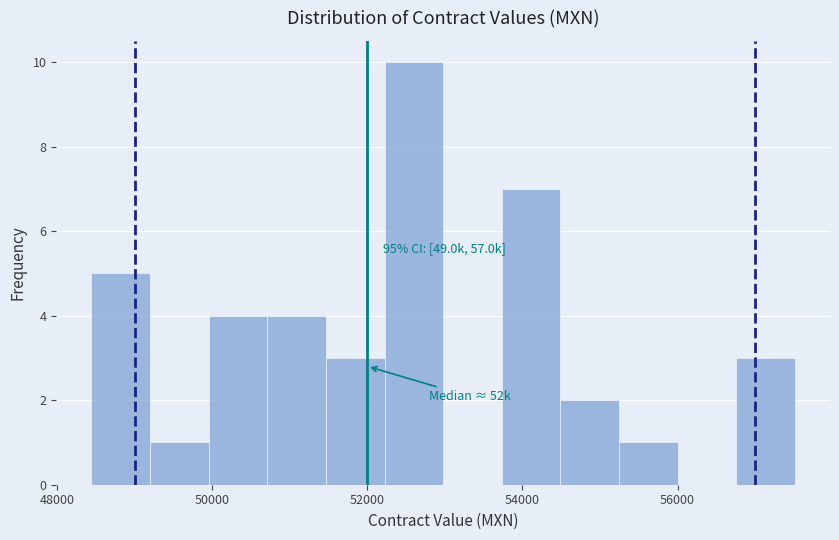

Around what value on the x-axis is the tallest bar? Give the approximate position of its centre, as read against the axis.

52600